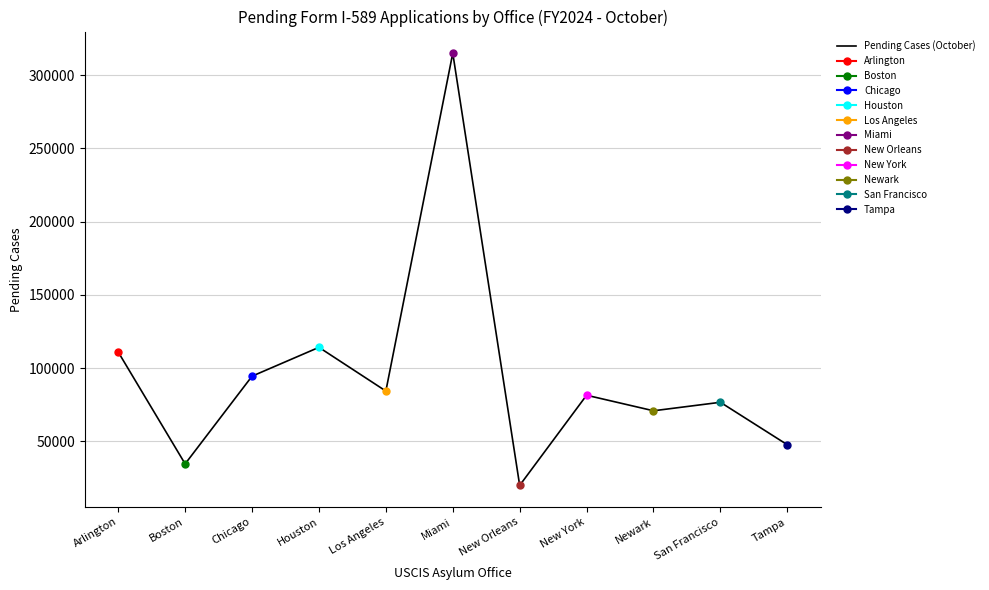

How many lines are shown in the chart?

1